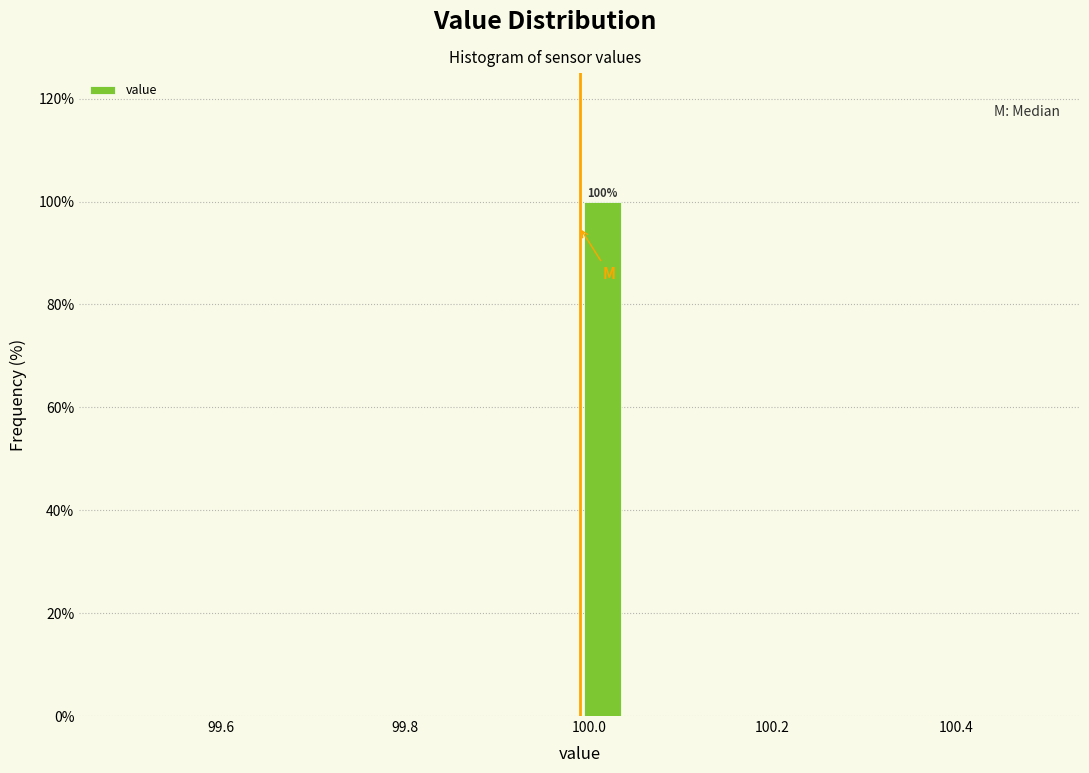

Read against the x-axis, roughly where is the centre of the tallest bar?

100.02